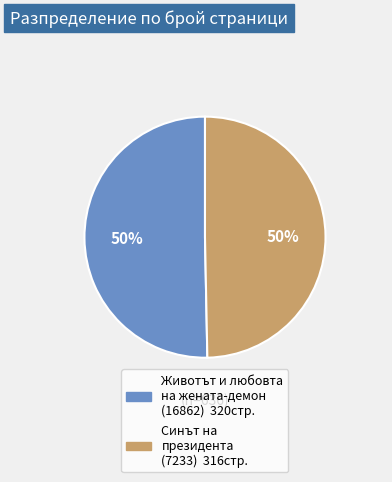

What percentage is the Животът и любовта на жената-демон (16862) slice, to the nearest percent?

50%